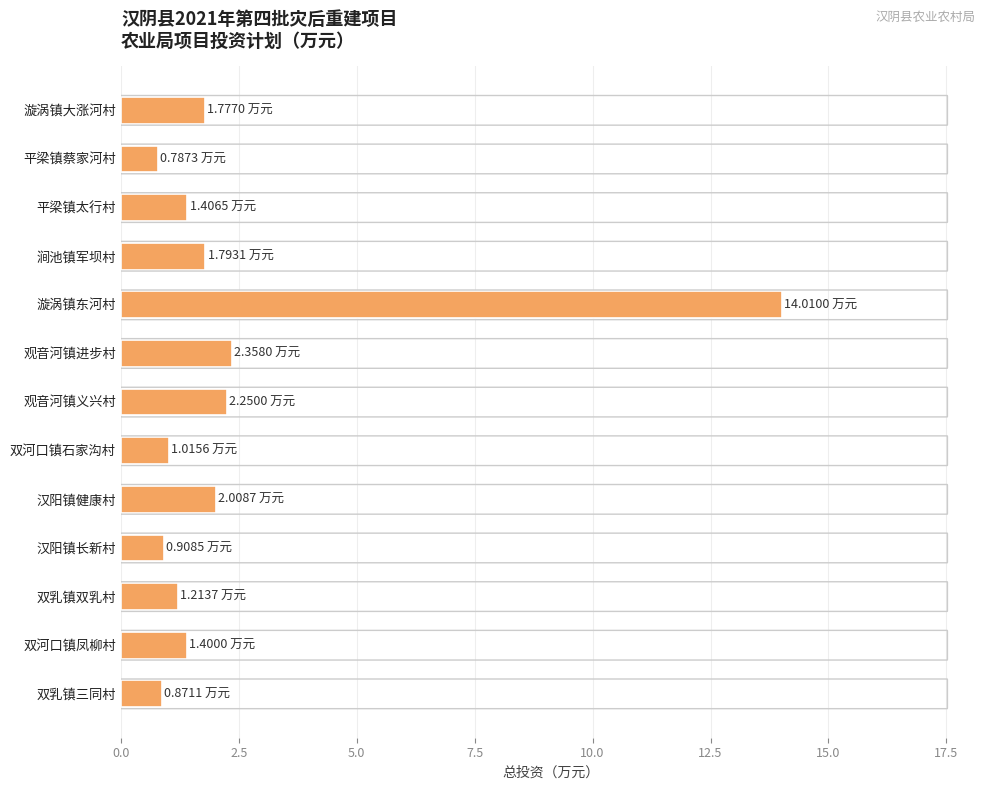

What is the difference between the maximum and minimum values?

13.2